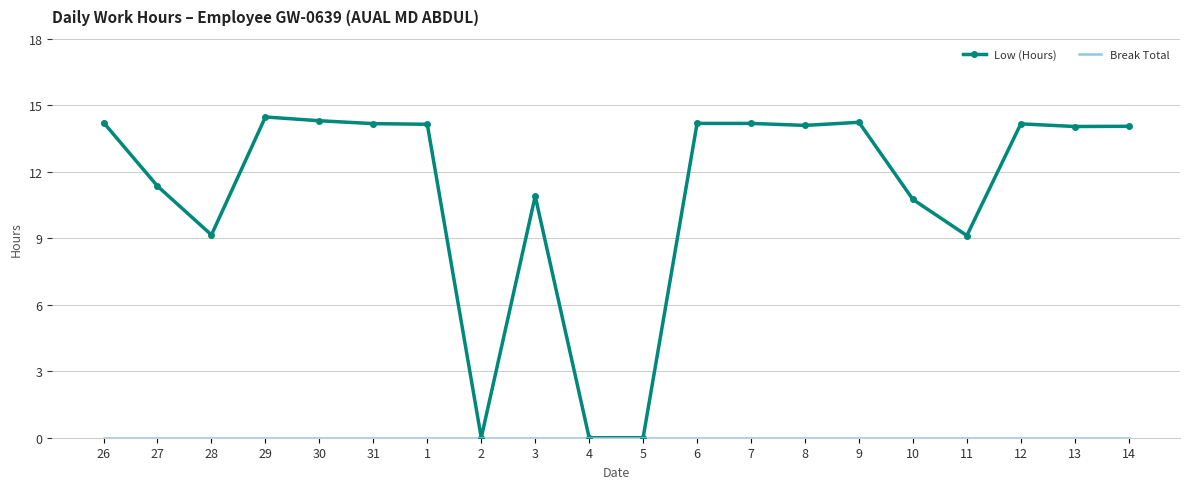

What is the spread (max minus min) of values at 31?

14.2